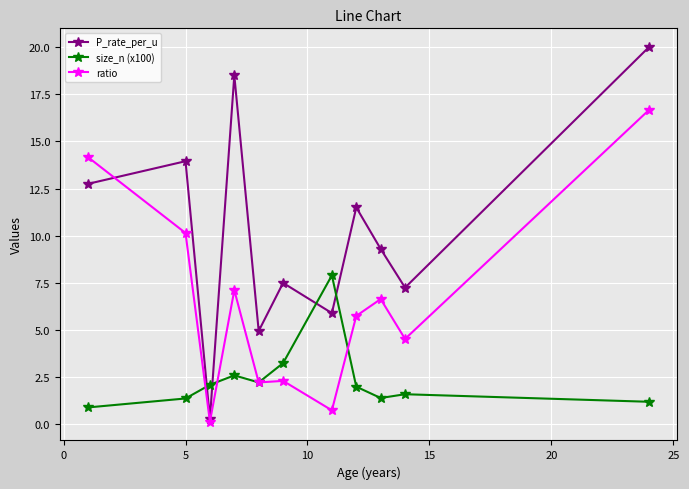

At how many categories does at least one series exceed 4?

10